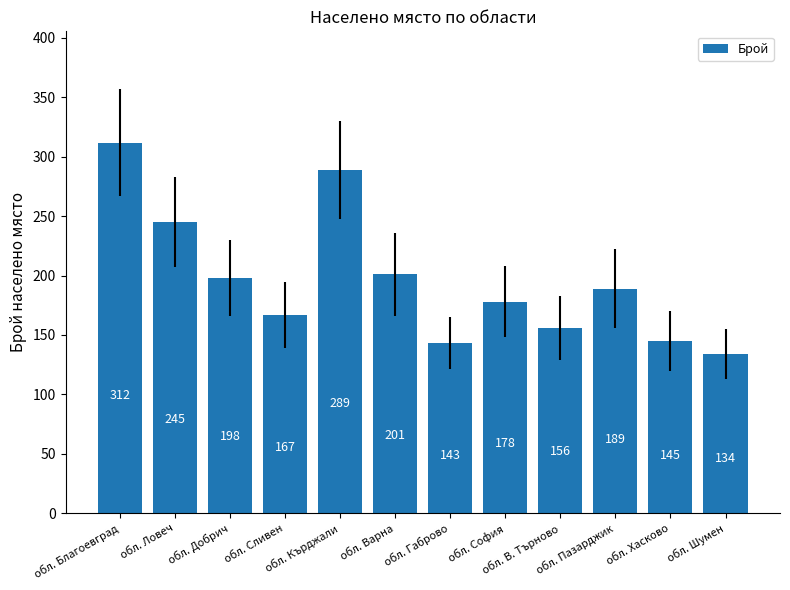

What is the approximate value at обл. Добрич, to the nearest 5?

200